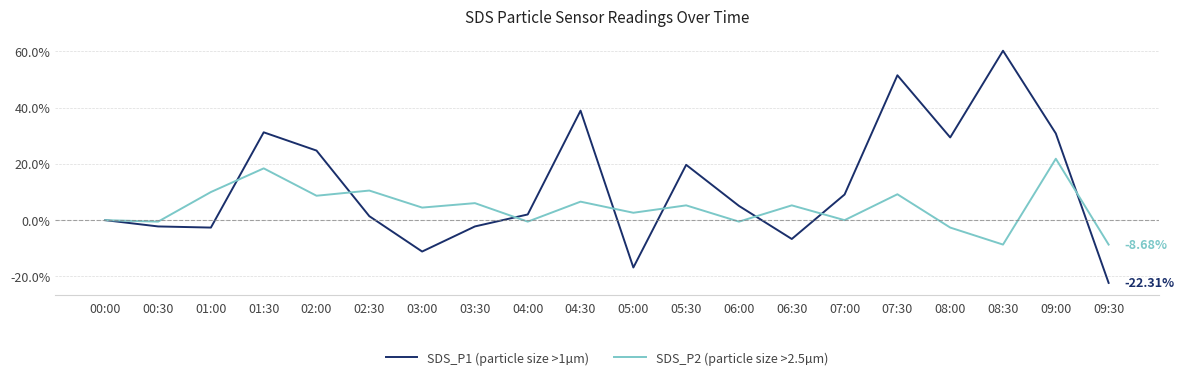

Does the chart have visible grid lines?

Yes